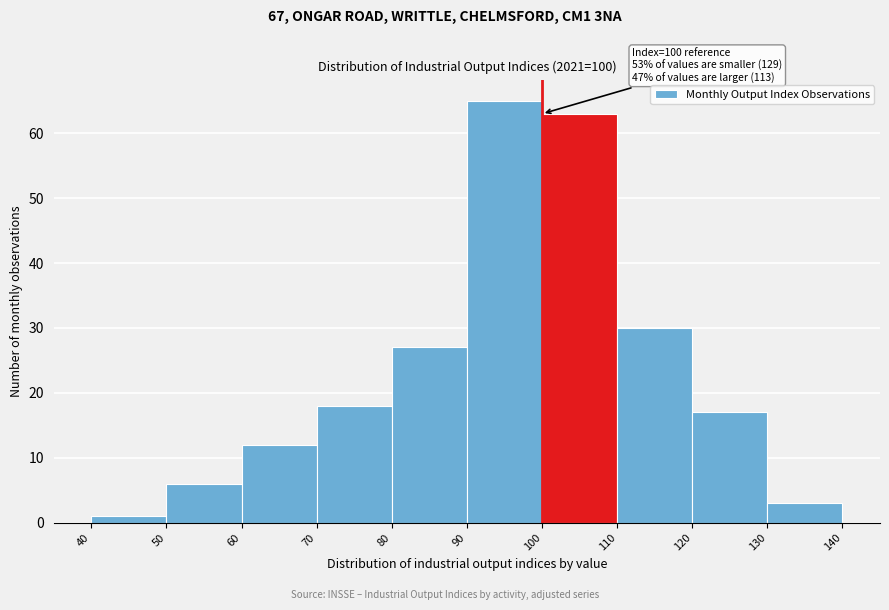

Over which range of the x-axis is the bar tallest?

90 to 100